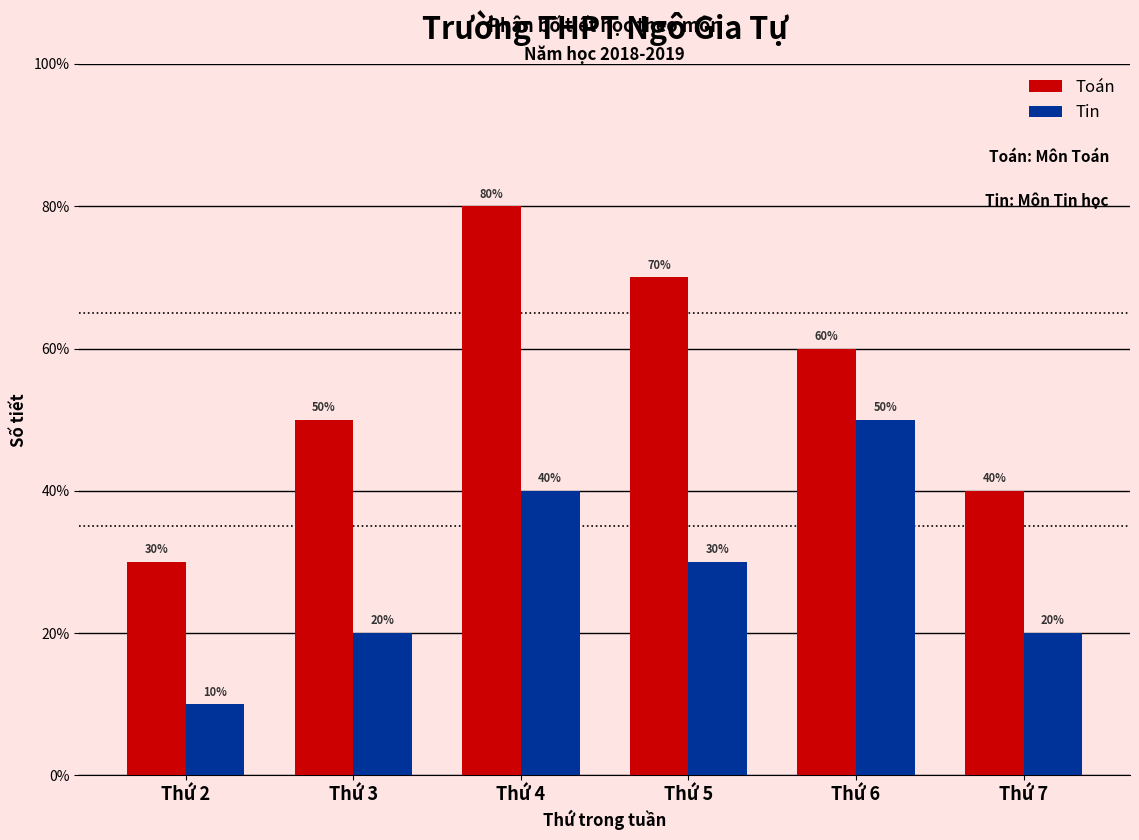

Does the chart contain any negative values?

No